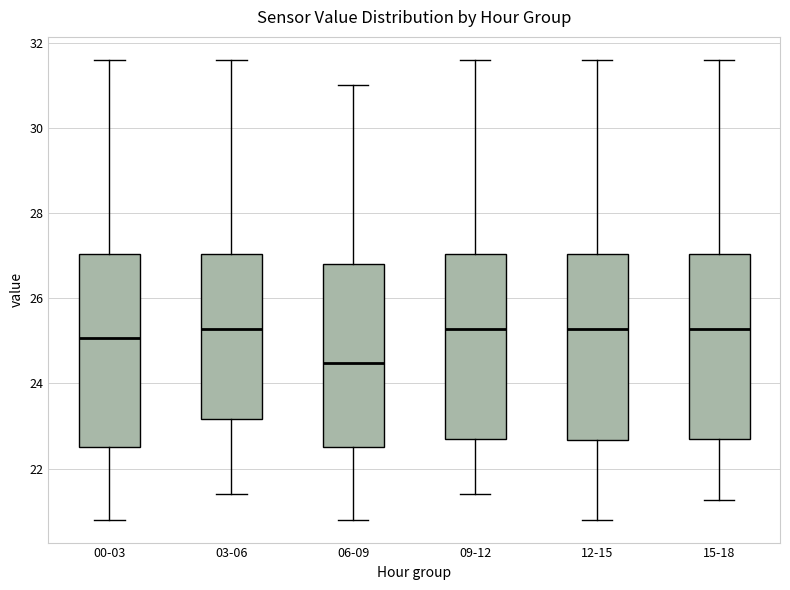

Where is the upper edge of the box for 09-12 on the y-axis? The values are not printed on the chart, so give them approximately, as read against the axis.

27.0